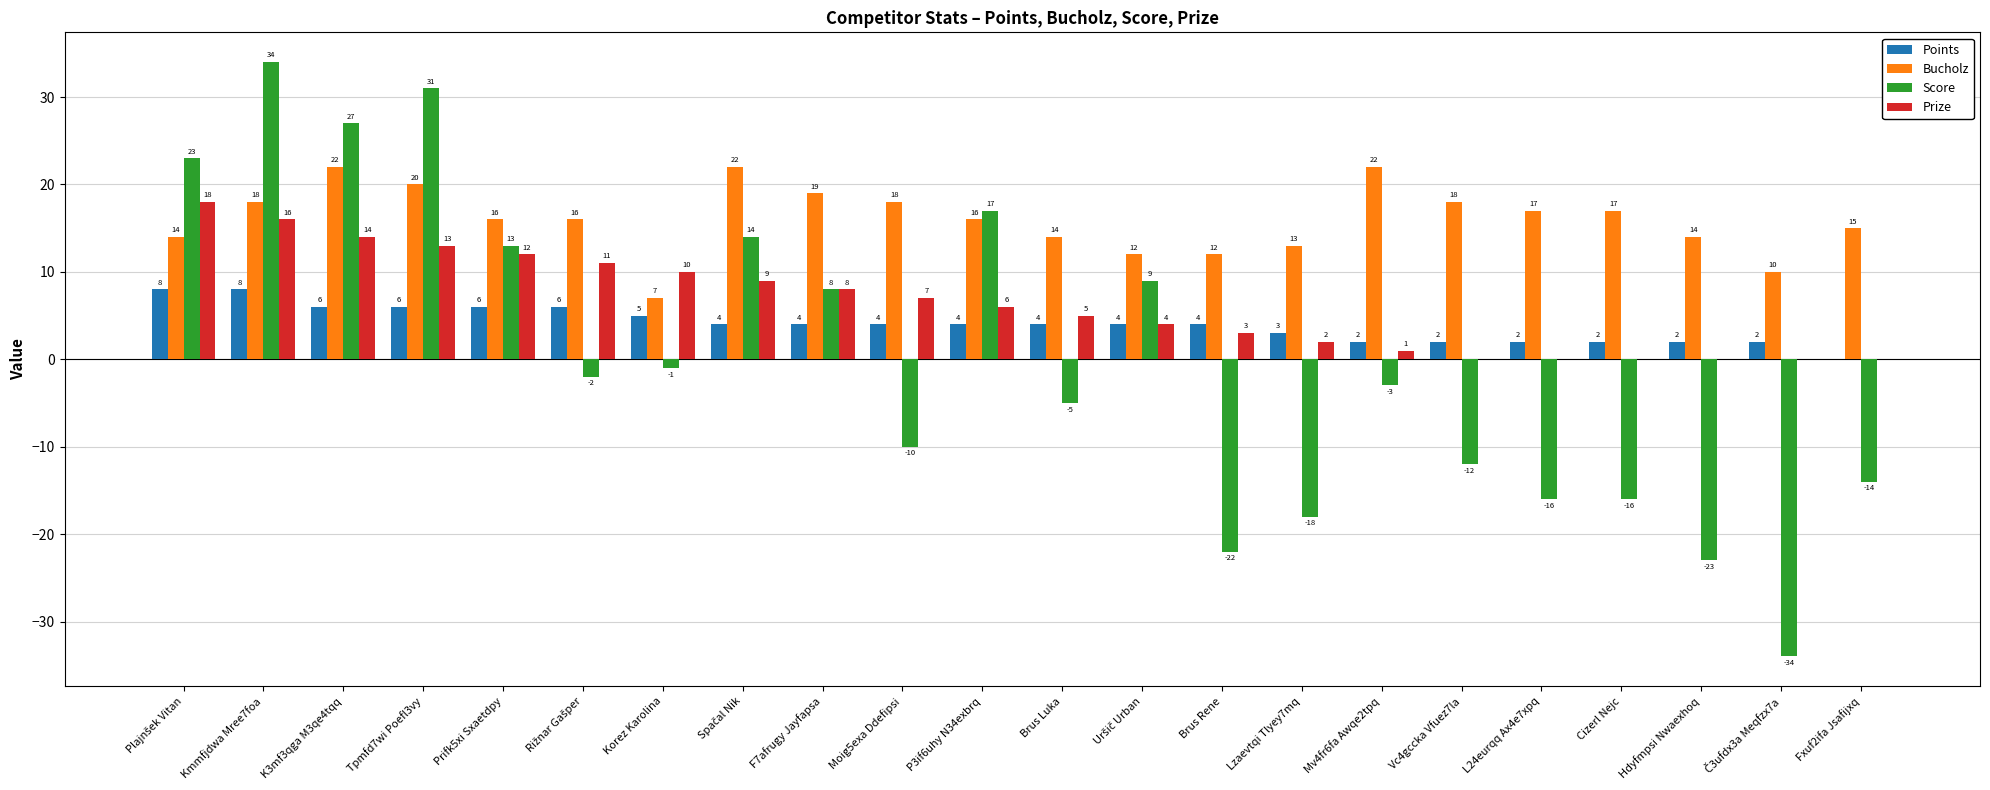

What is the approximate value of Bucholz at Cizerl Nejc, to the nearest 5?

15